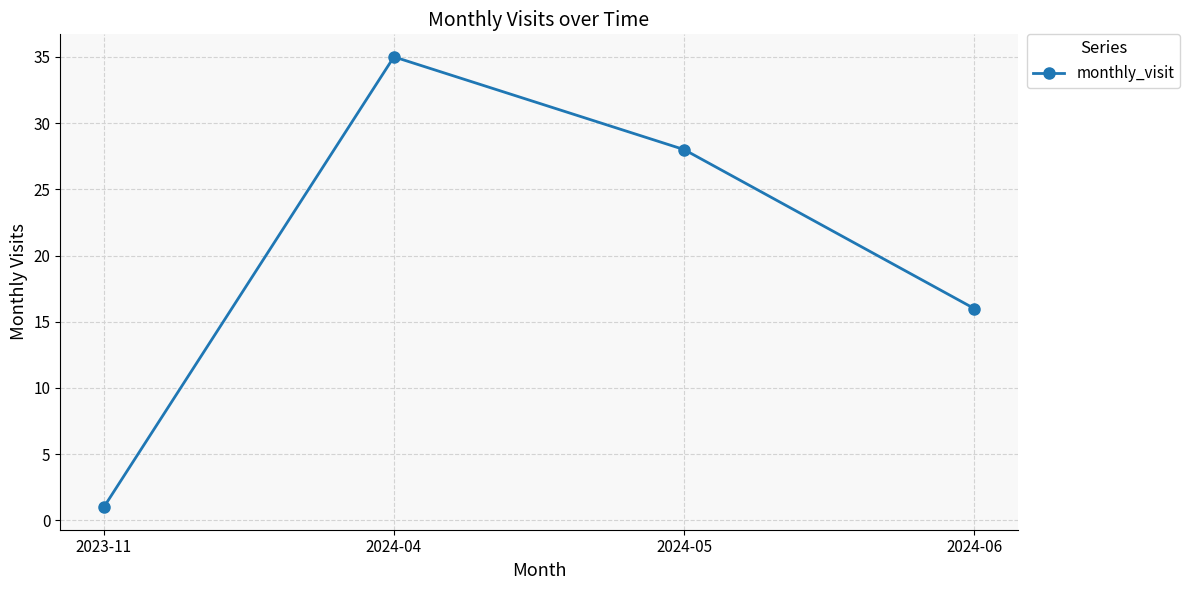

What is the change in value from 2023-11 to 2024-05?

+27